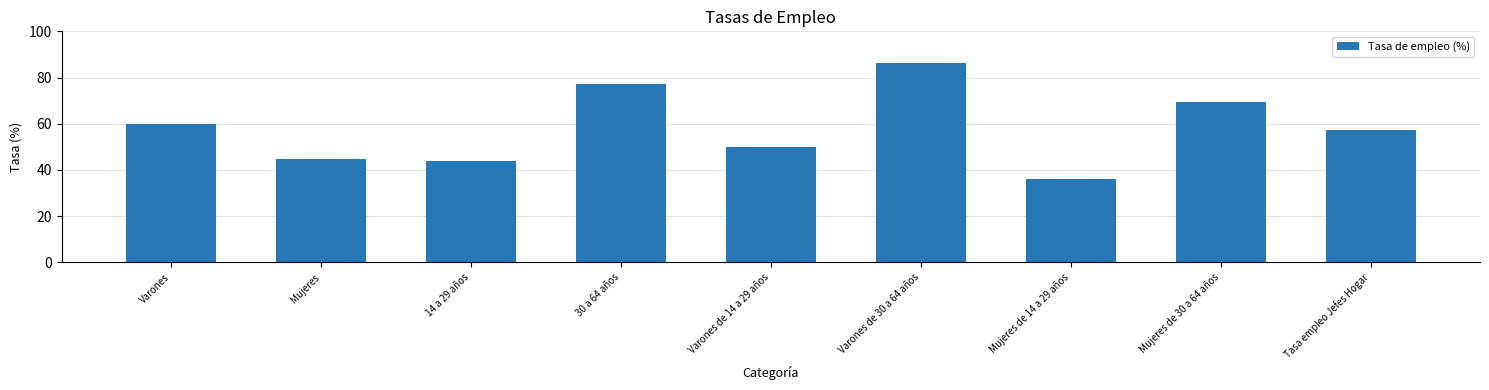

What position from the left is 14 a 29 años?

3